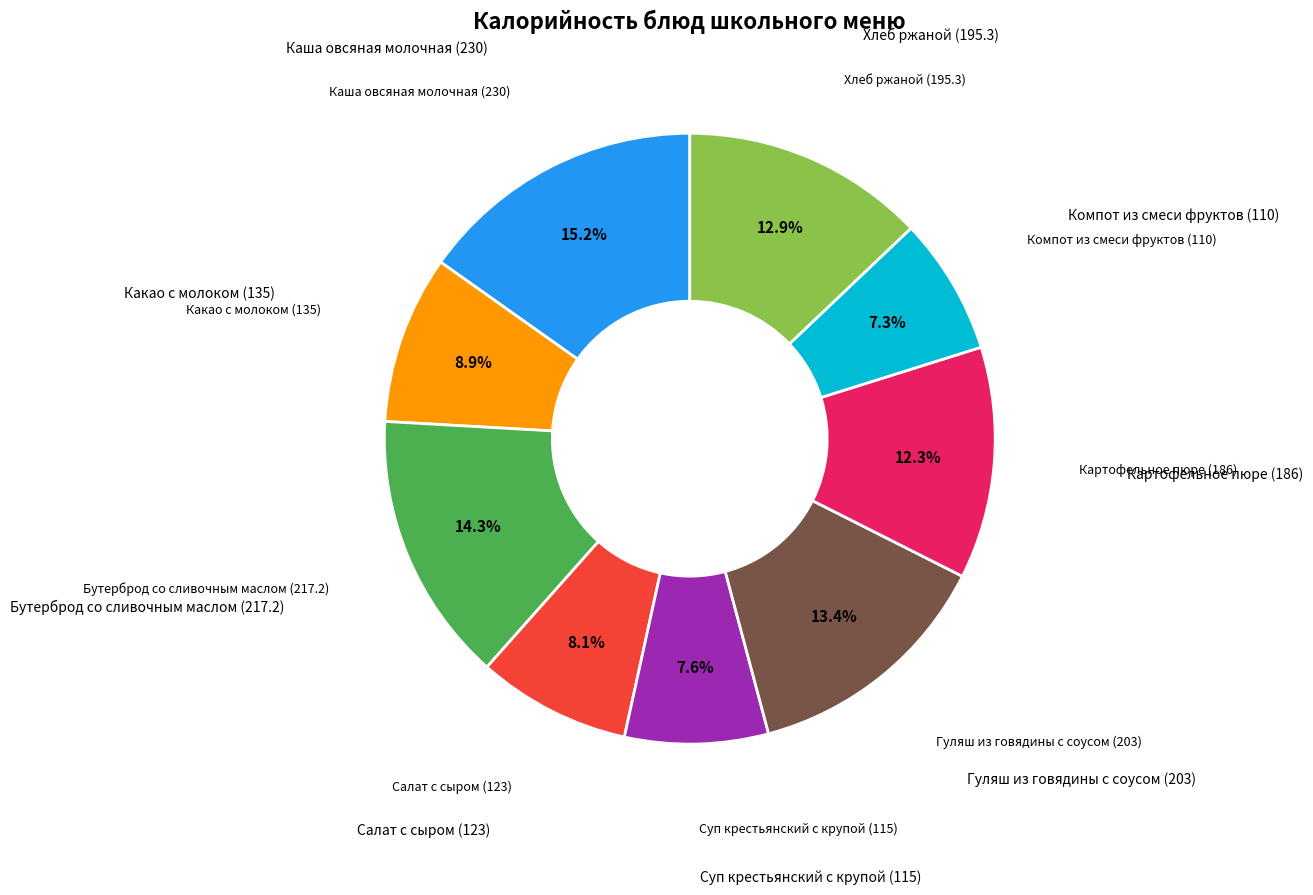

Is there any slice that represents more than half of the pie?

No